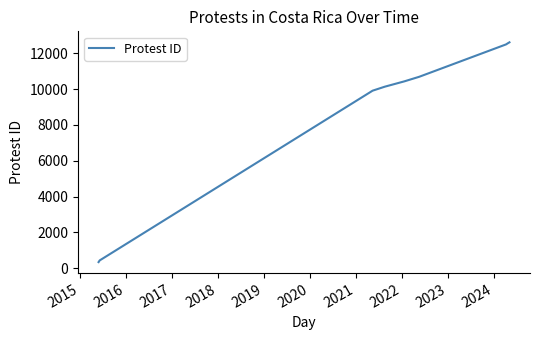

How many categories are shown in the chart?

9